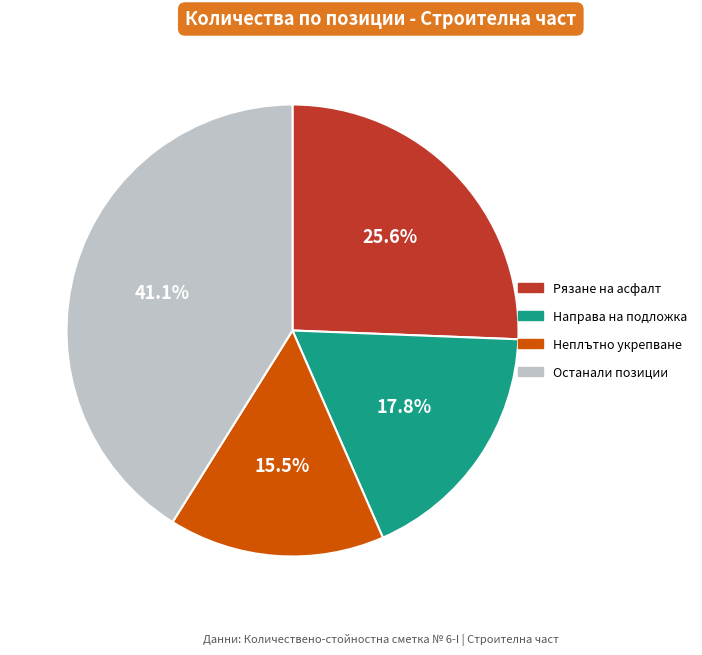

Is there a majority slice in this chart?

No